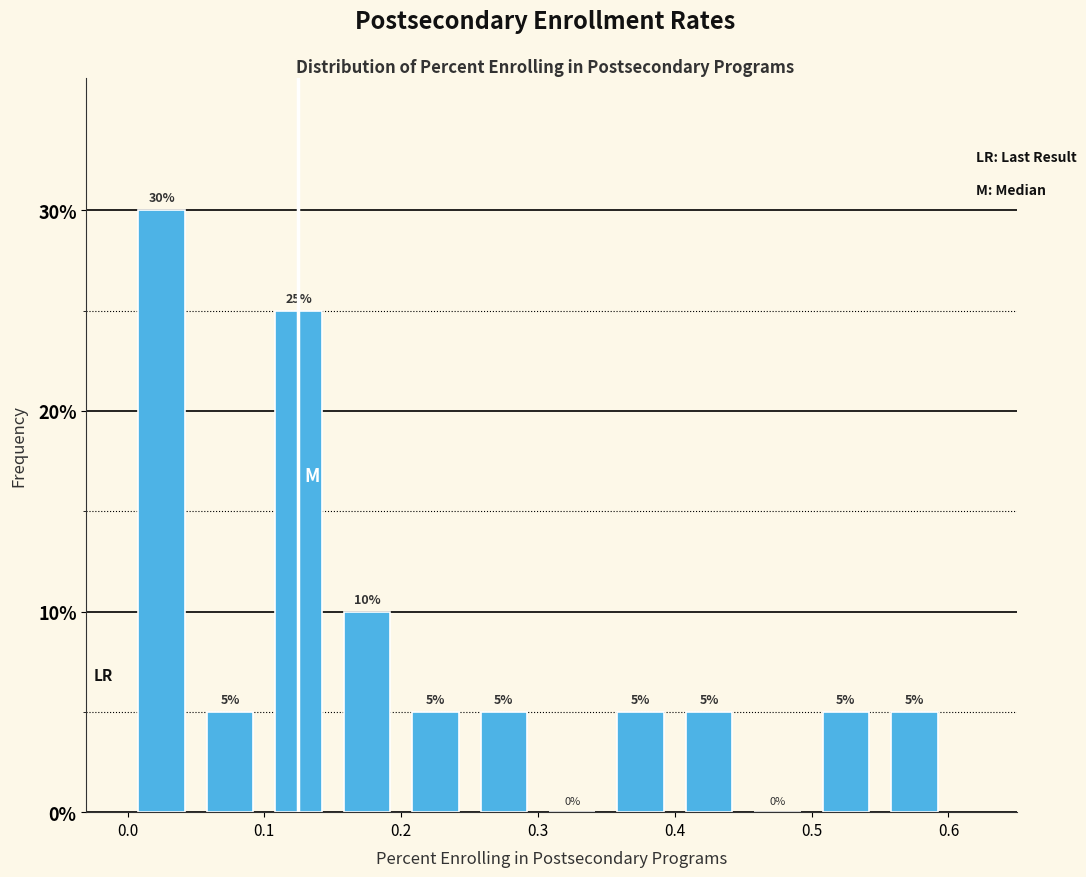

Over which range of the x-axis is the bar tallest?

0.00 to 0.05